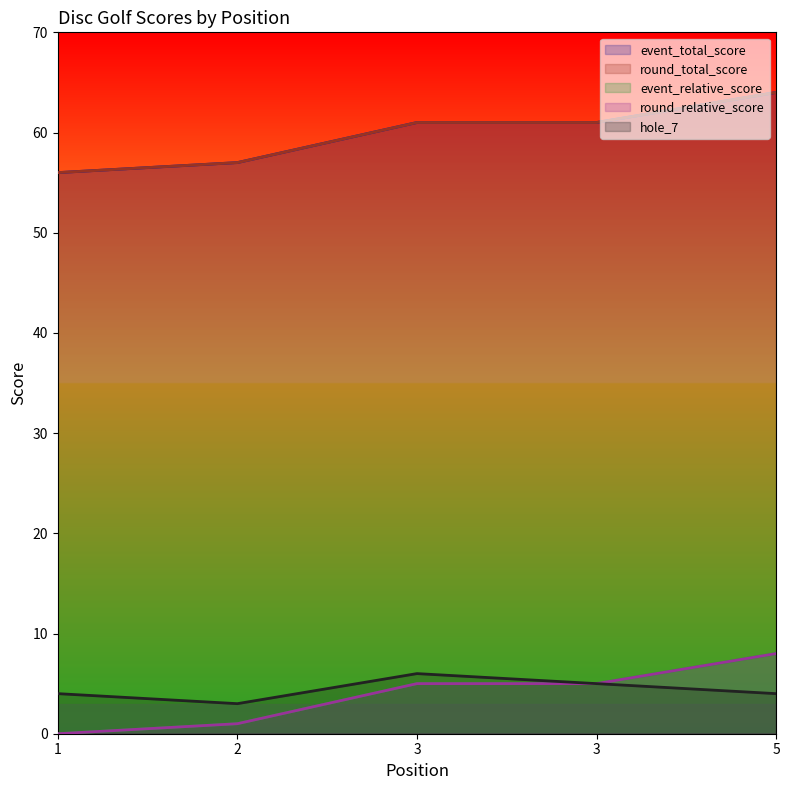

Reading left to right, what are all the values shown in this chart?

event_total_score: 56	57	61	61	64
round_total_score: 56	57	61	61	64
event_relative_score: 0	1	5	5	8
round_relative_score: 0	1	5	5	8
hole_7: 4	3	6	5	4